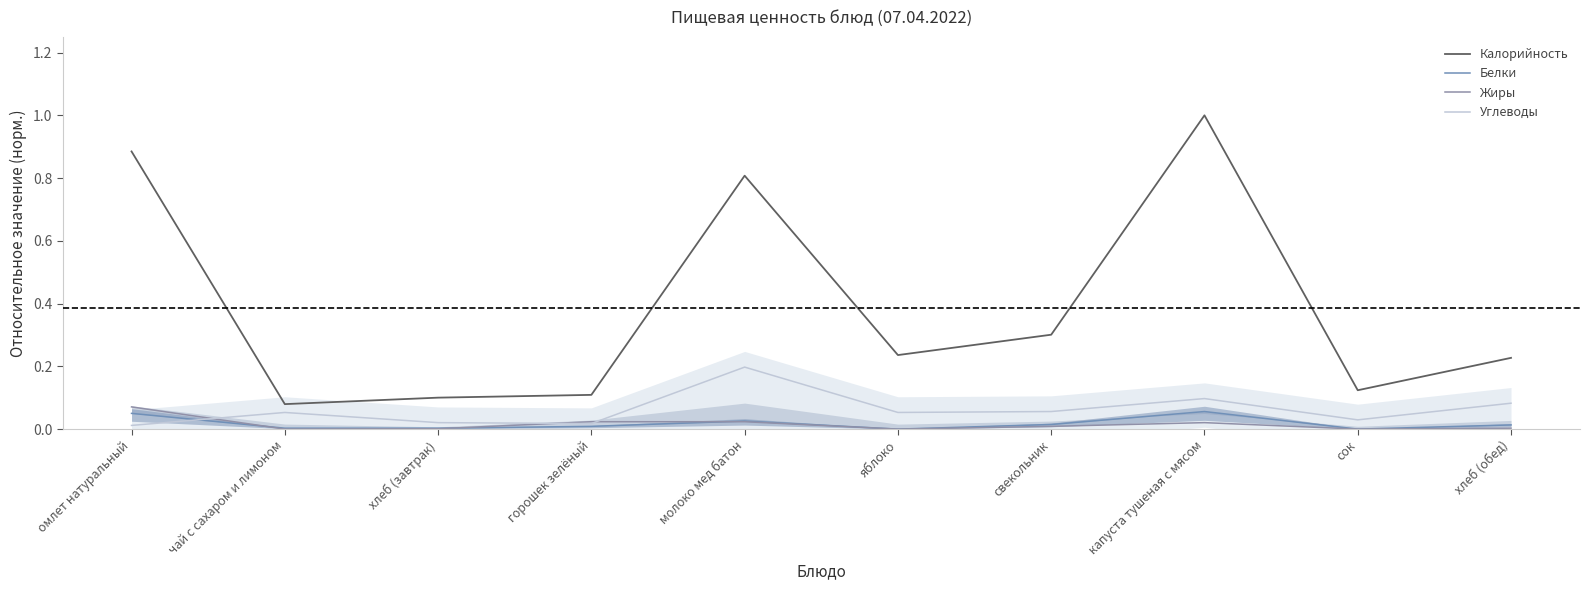

Is the value of Жиры at яблоко greater than the value of Калорийность at свекольник?

No